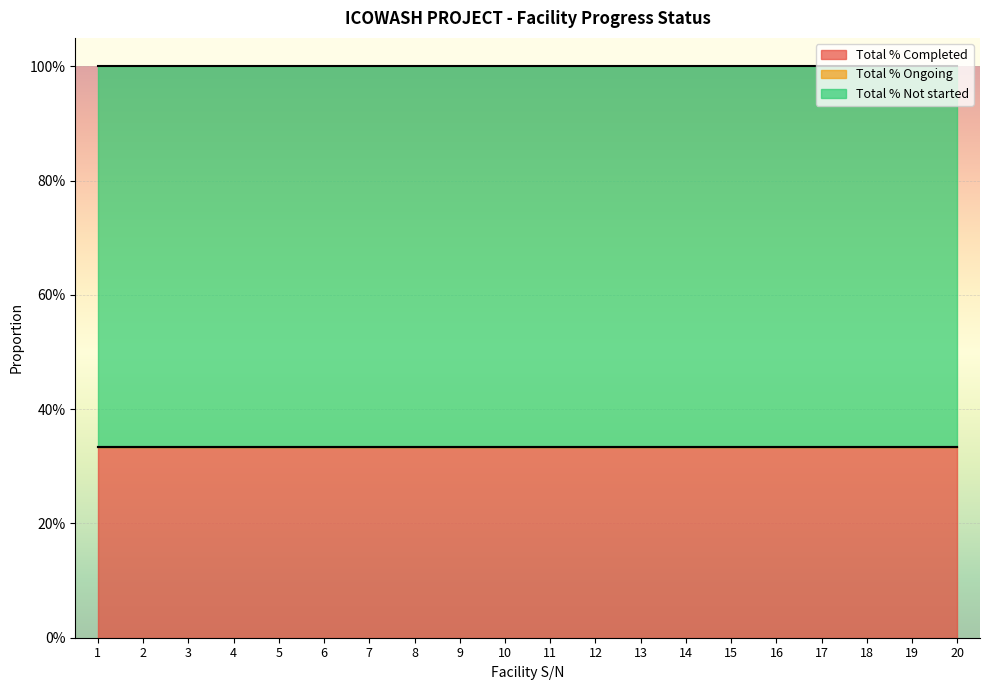

What is the spread (max minus min) of values at 5?

0.7